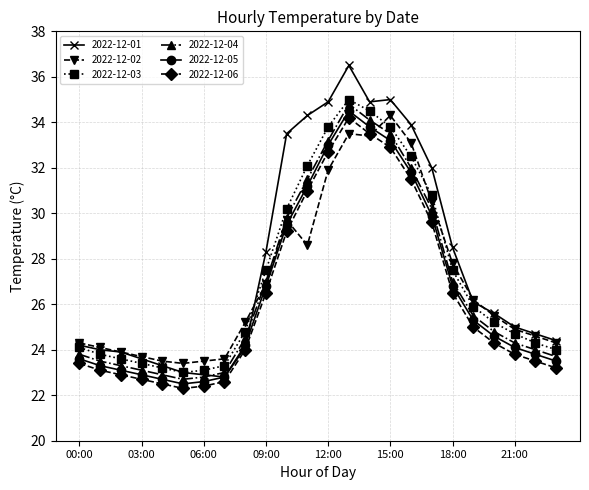

What is the minimum value shown in the chart?

22.3